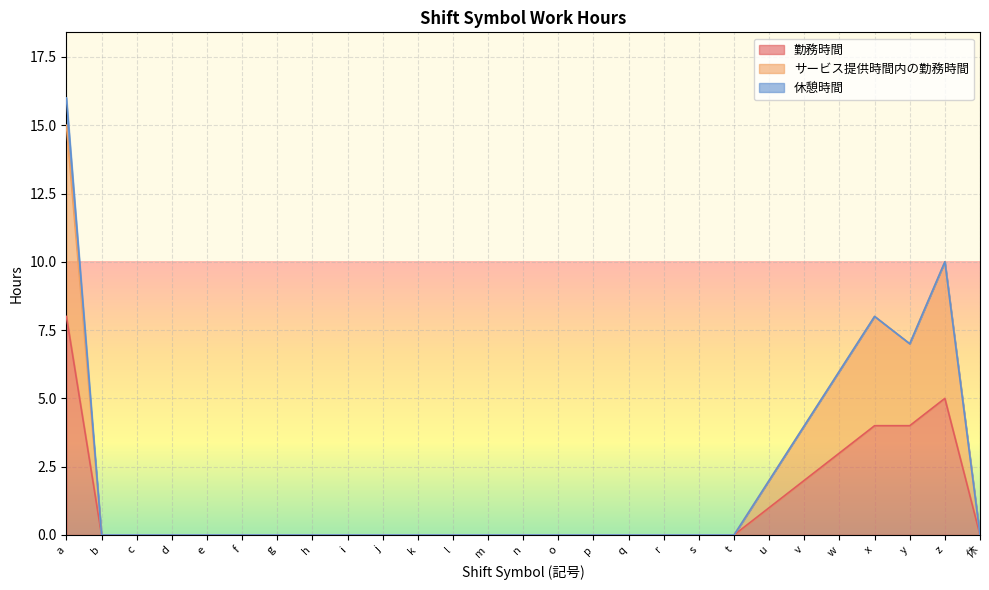

The 勤務時間 series shows -3 at e. True or false?

False